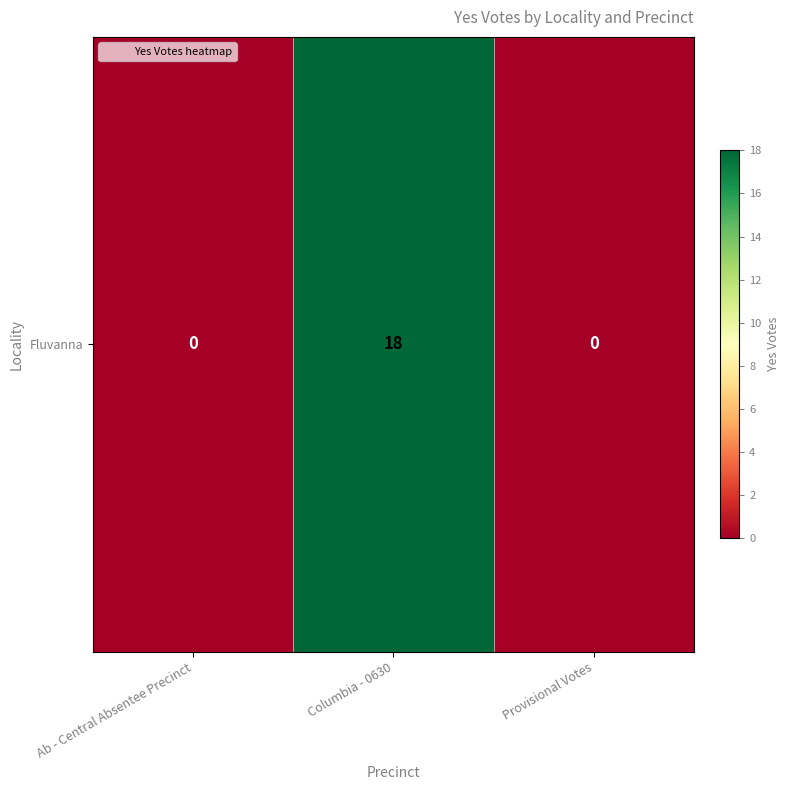

Reading left to right, transcribe all the data shown in this chart.

0	18	0